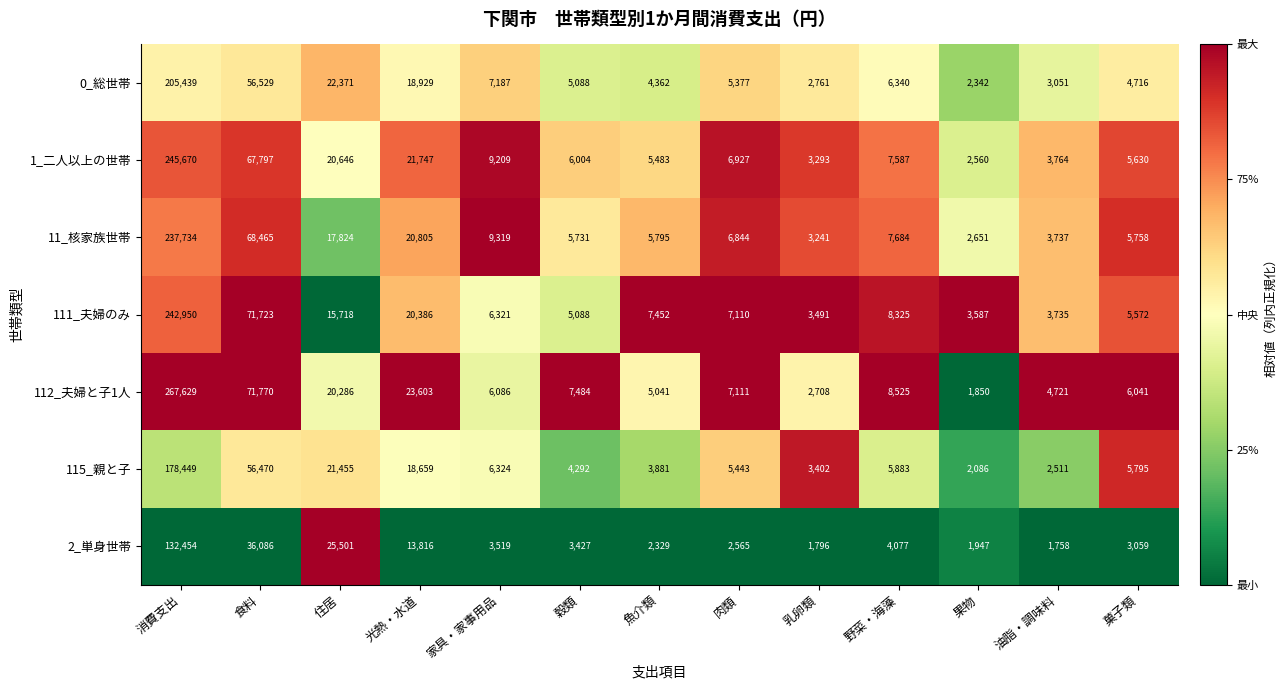

Which category has the lowest value across all series?

油脂・調味料